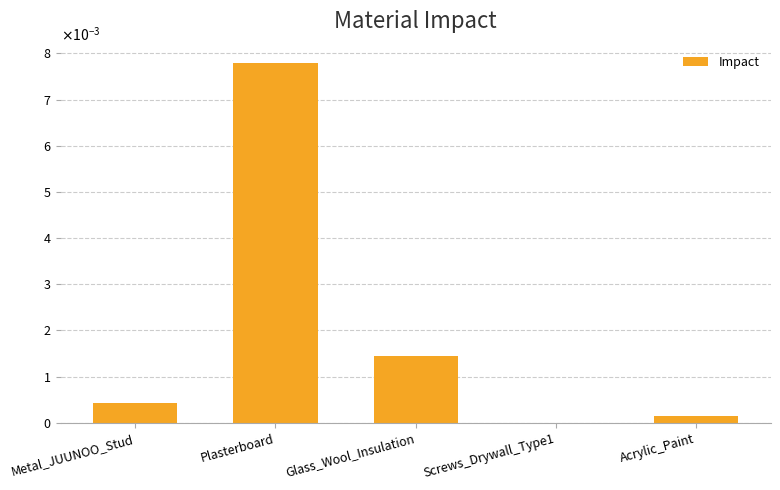

What is the label of the 3rd bar from the right?

Glass_Wool_Insulation